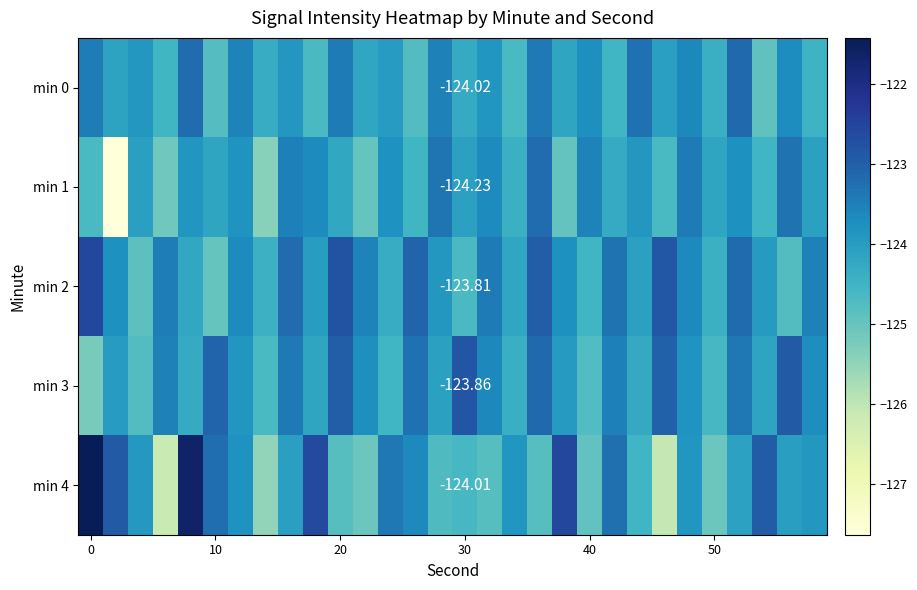

How many categories are shown in the chart?

30